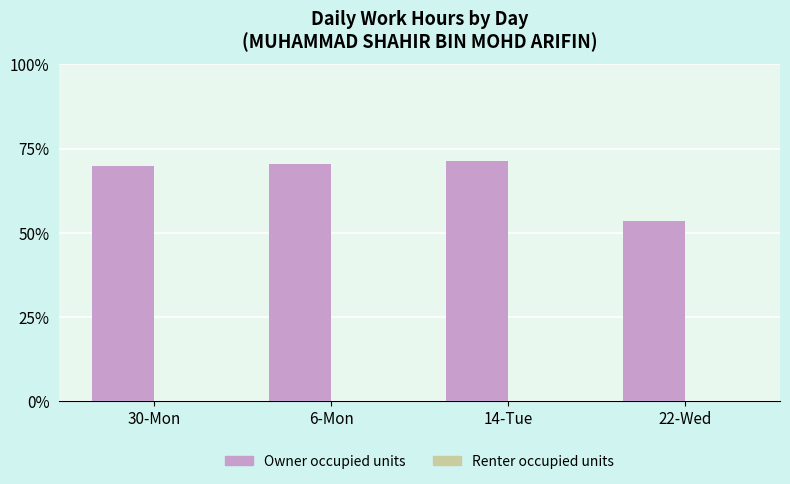

Count the number of data series in this chart.

1